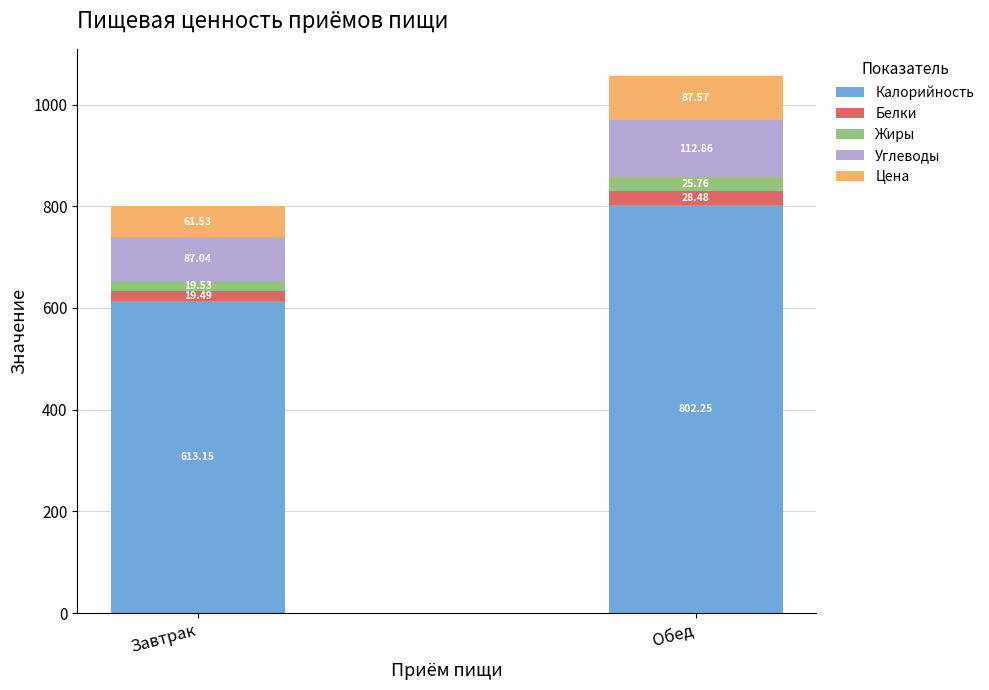

Where is Калорийность nearest to the value 707?

Завтрак